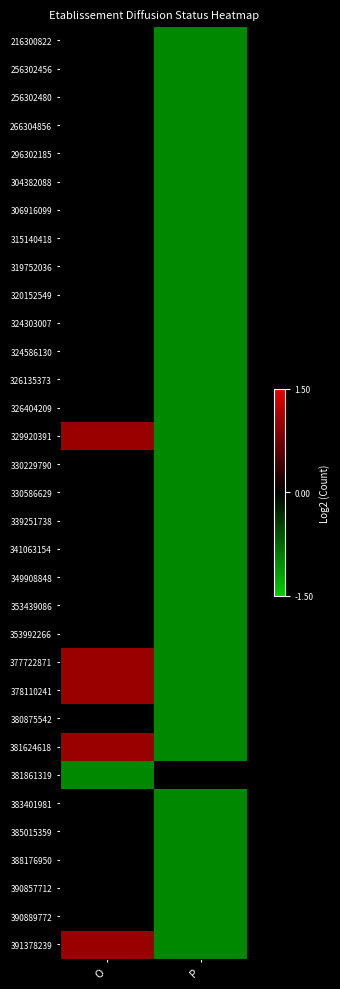

Reading right to left, transcribe all the data shown in this chart.

216300822: P=-1	O=0
256302456: P=-1	O=0
256302480: P=-1	O=0
266304856: P=-1	O=0
296302185: P=-1	O=0
304382088: P=-1	O=0
306916099: P=-1	O=0
315140418: P=-1	O=0
319752036: P=-1	O=0
320152549: P=-1	O=0
324303007: P=-1	O=0
324586130: P=-1	O=0
326135373: P=-1	O=0
326404209: P=-1	O=0
329920391: P=-1	O=1
330229790: P=-1	O=0
330586629: P=-1	O=0
339251738: P=-1	O=0
341063154: P=-1	O=0
349908848: P=-1	O=0
353439086: P=-1	O=0
353992266: P=-1	O=0
377722871: P=-1	O=1
378110241: P=-1	O=1
380875542: P=-1	O=0
381624618: P=-1	O=1
381861319: P=0	O=-1
383401981: P=-1	O=0
385015359: P=-1	O=0
388176950: P=-1	O=0
390857712: P=-1	O=0
390889772: P=-1	O=0
391378239: P=-1	O=1